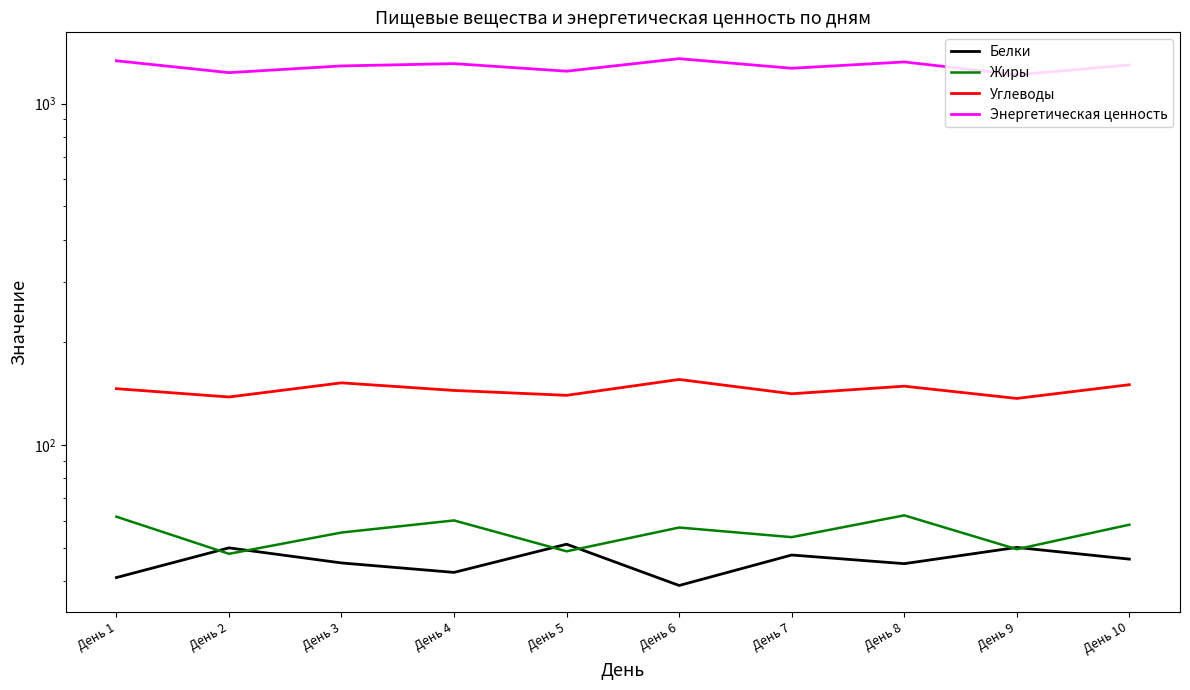

Where is the first local minimum for Белки?

День 4